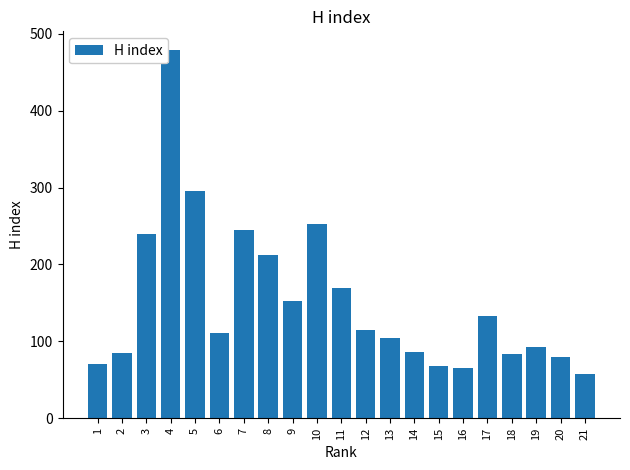

Which has a higher value, 18 or 11?

11